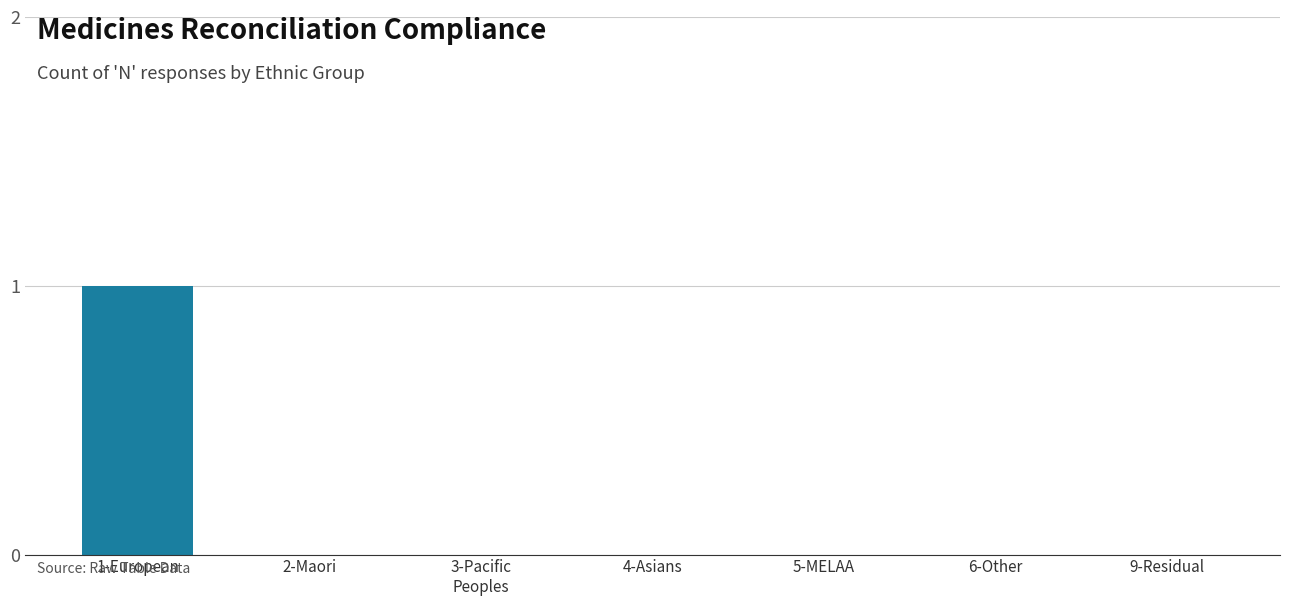

The value at 2-Maori is 0. True or false?

True